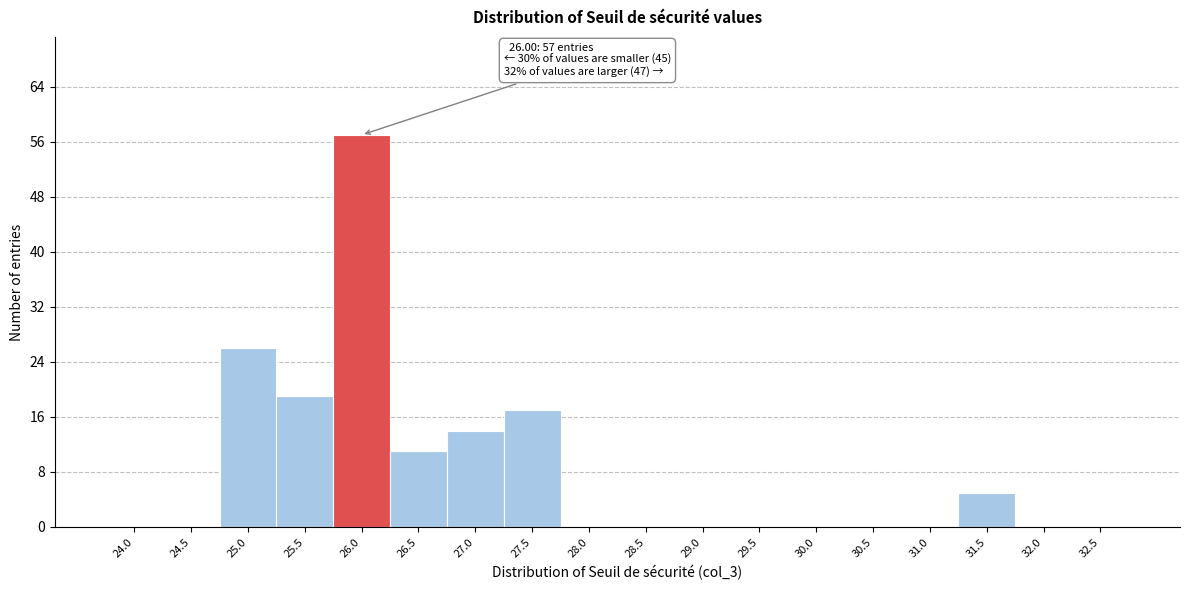

Reading left to right, extract all data points from this chart.

24.0=0	24.5=0	25.0=26	25.5=19	26.0=57	26.5=11	27.0=14	27.5=17	28.0=0	28.5=0	29.0=0	29.5=0	30.0=0	30.5=0	31.0=0	31.5=5	32.0=0	32.5=0